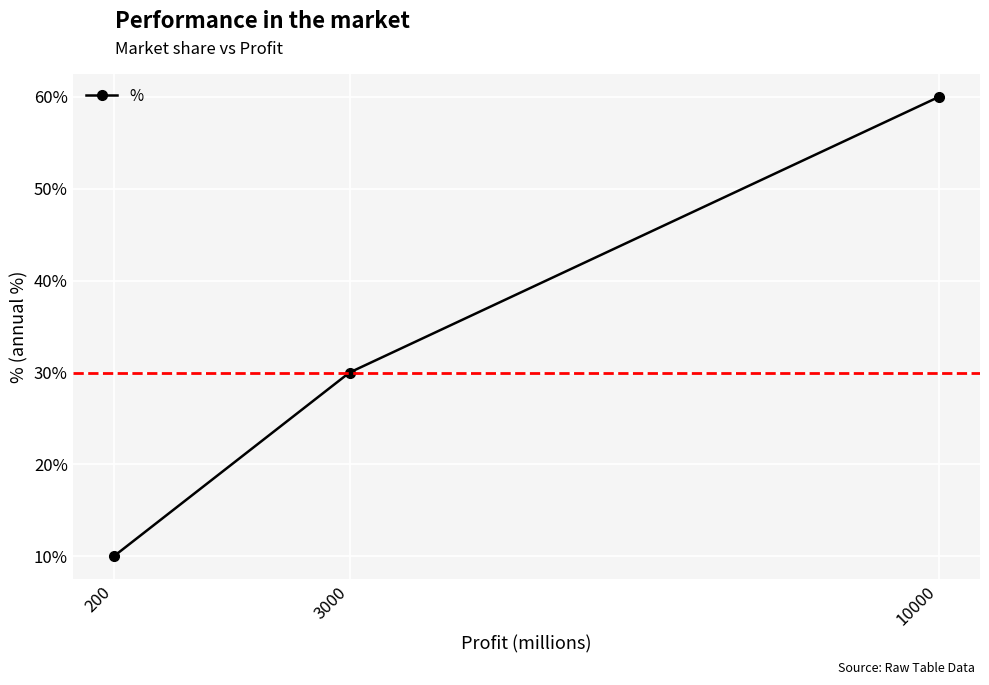

What is the difference between the values at 200 and 3000?

0.2